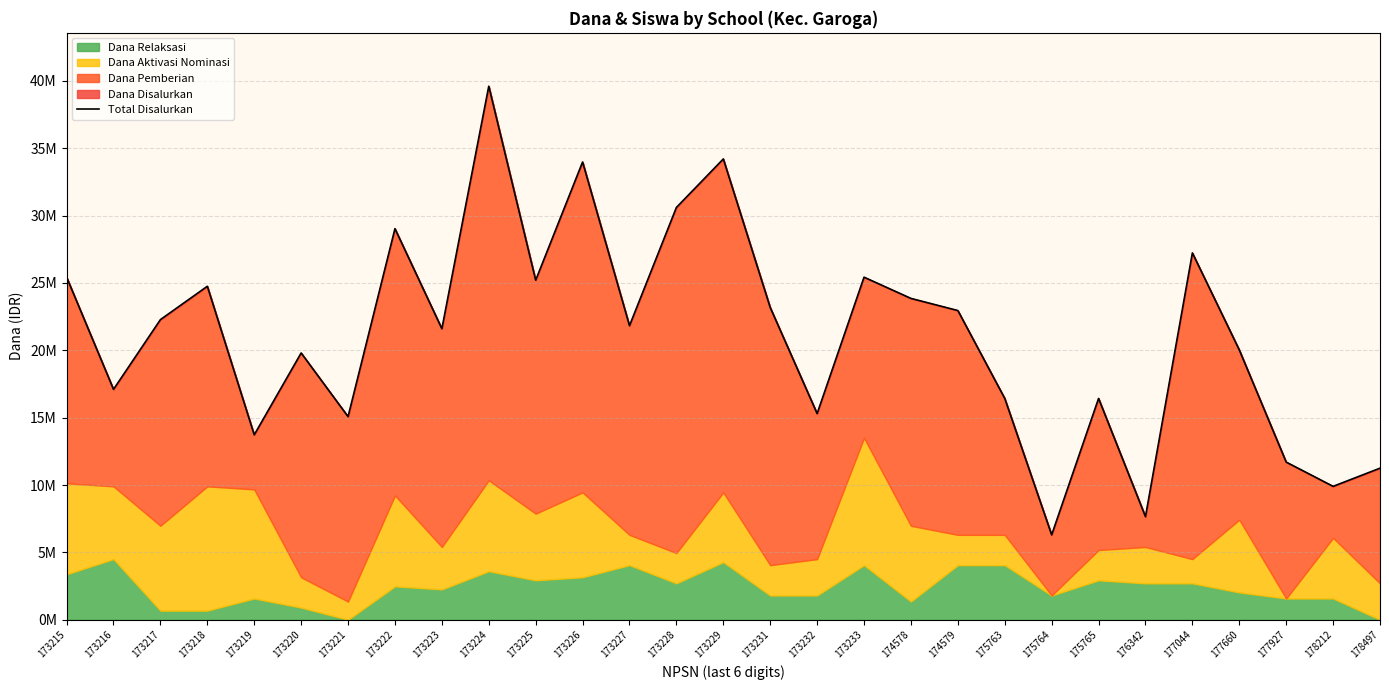

What is the difference between the maximum and minimum values?

33300000